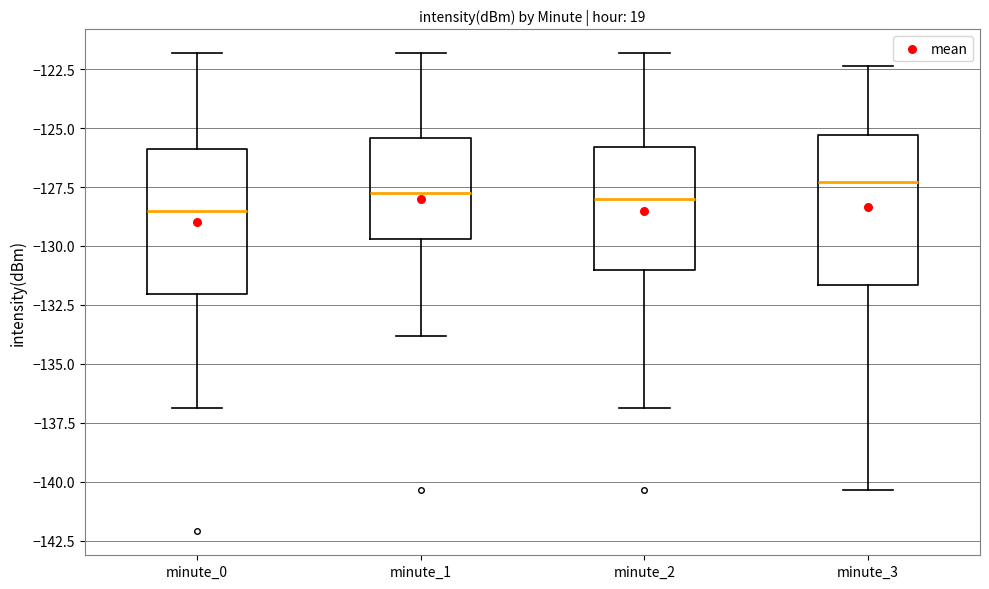

Reading left to right, transcribe this box plot: for each box, give where its median line is, the range the box spans, and where its two whiskers end, as read against the y-axis. The values are not printed on the chart, so give them approximately, as read against the axis.

minute_0: median -128.5, box -132.0 to -126.0, whiskers -137.0 to -122.0
minute_1: median -128.0, box -129.5 to -125.5, whiskers -134.0 to -122.0
minute_2: median -128.0, box -131.0 to -126.0, whiskers -137.0 to -122.0
minute_3: median -127.5, box -131.5 to -125.5, whiskers -140.5 to -122.5